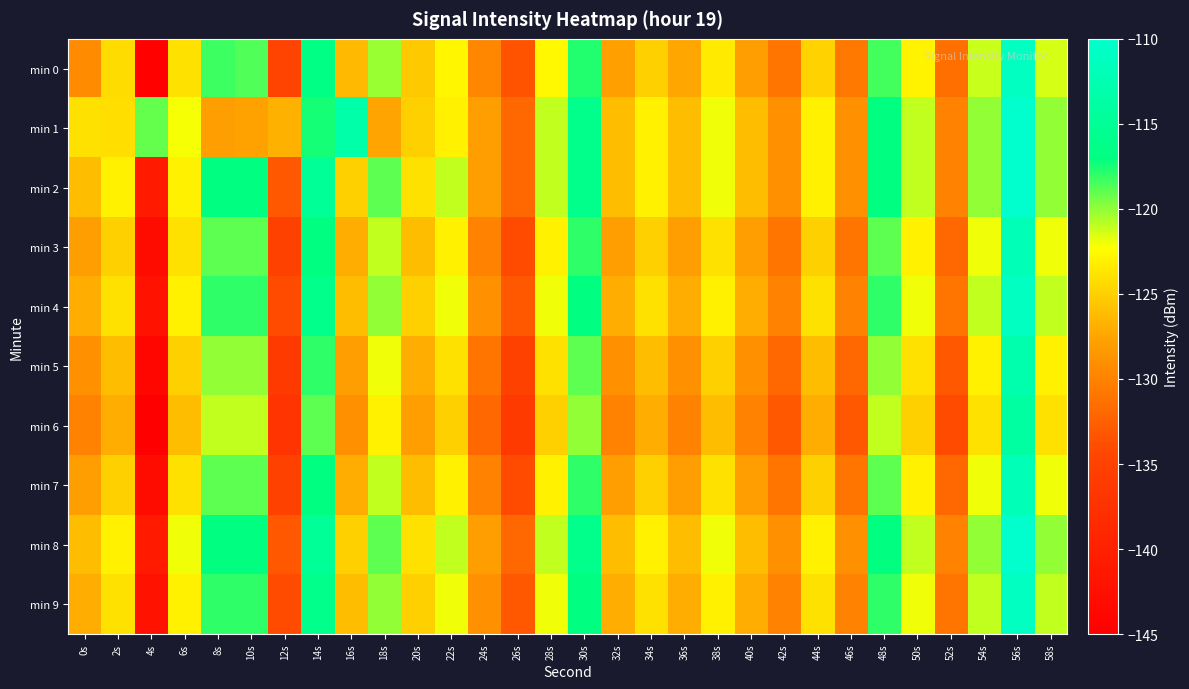

Rank the series at 38s from highest to lowest value.

min 1, min 2, min 8, min 4, min 9, min 0, min 3, min 7, min 5, min 6